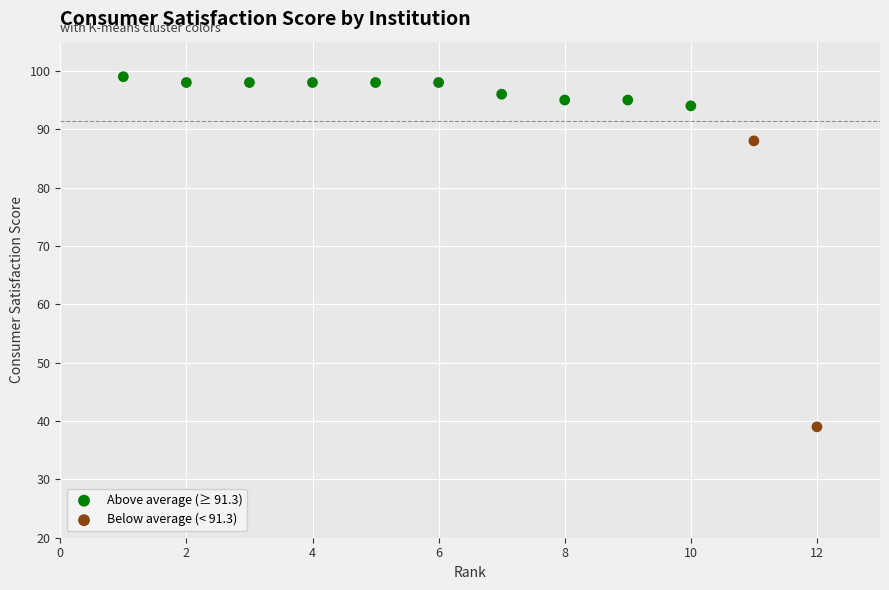

What are all the series names shown in the legend?

Above average (≥ 91.3), Below average (< 91.3)